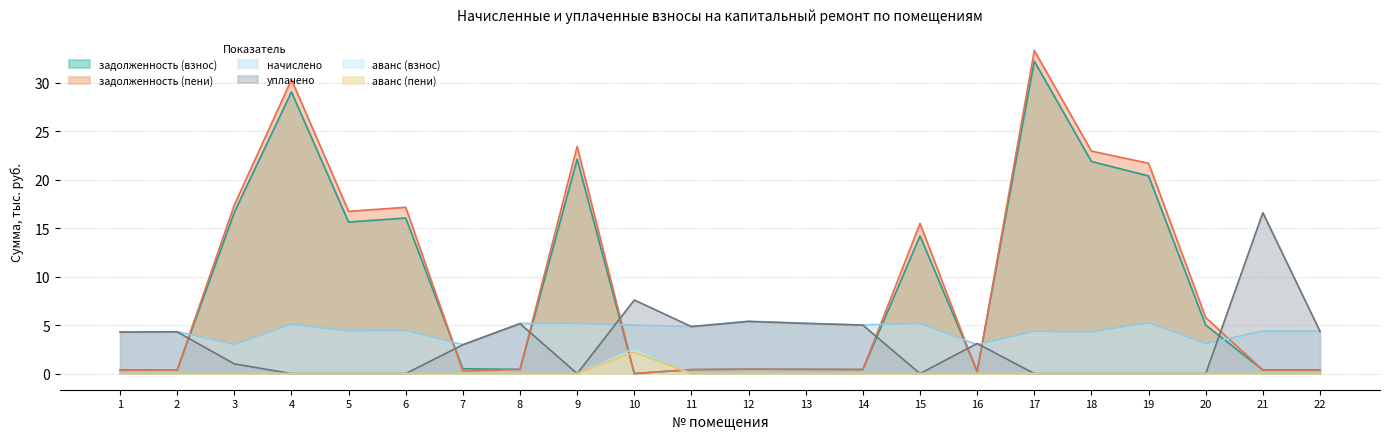

What is the total value across all series at 14?

10.8